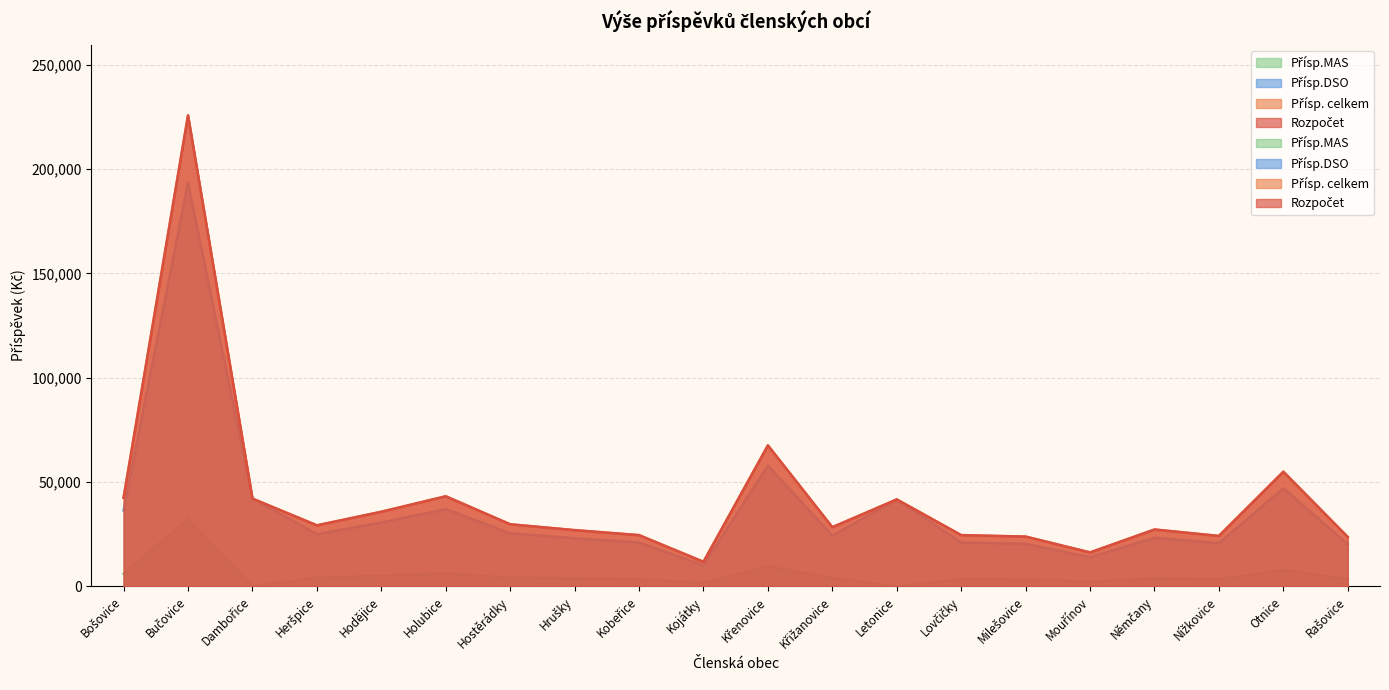

At how many categories does at least one series exceed 45153?

3